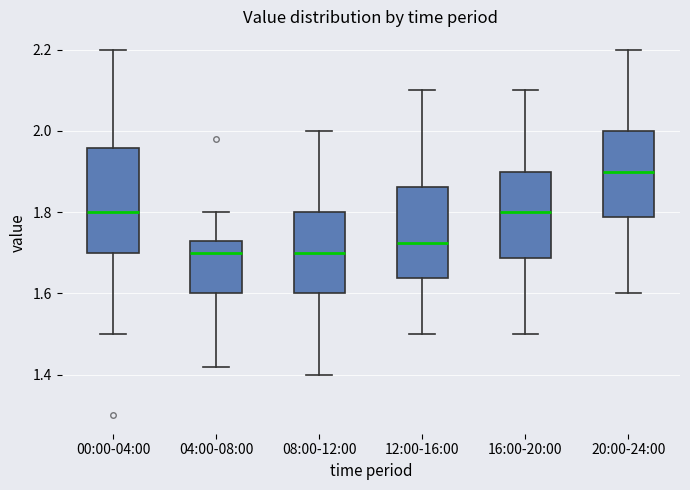

Which box is the tallest, from its lower edge to its upper edge?

00:00-04:00